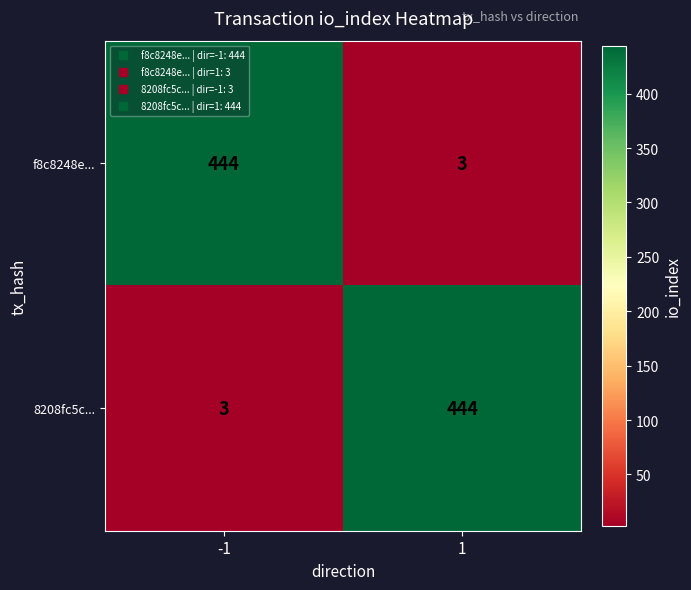

Rank the series at 1 from lowest to highest value.

f8c8248e..., 8208fc5c...